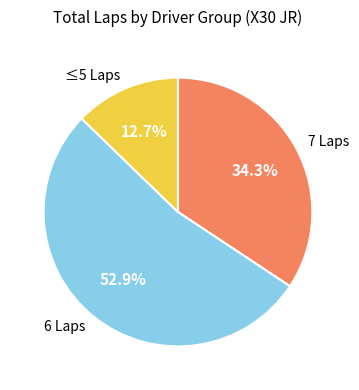

Is there a majority slice in this chart?

Yes